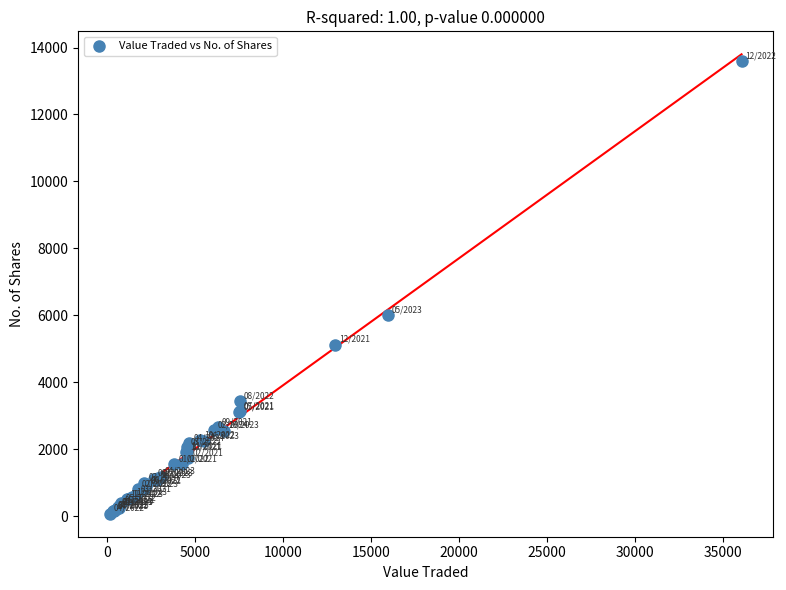

What Y value in the scatter plot is closest to 6832?

6005